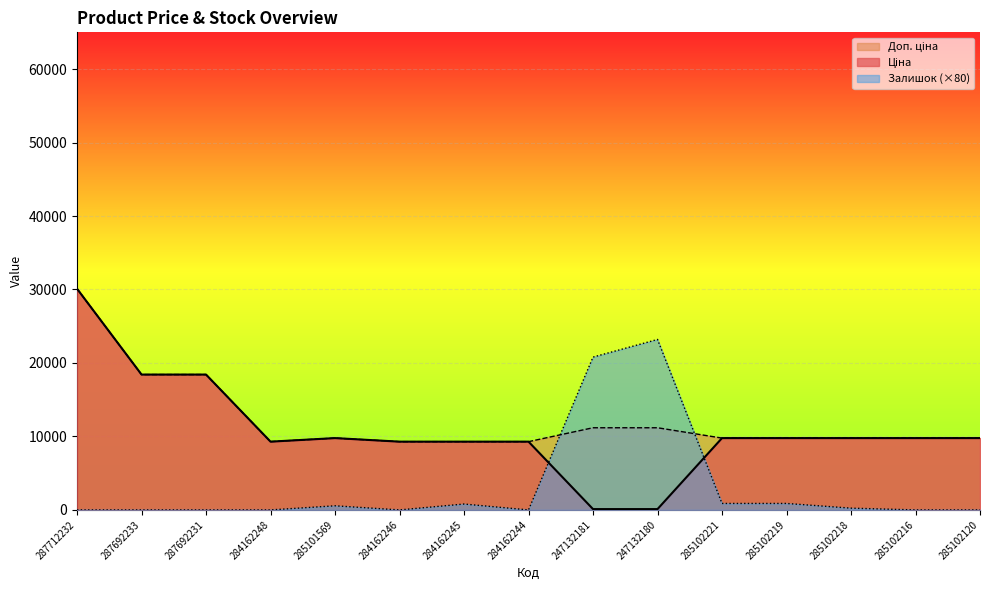

True or false: Доп. ціна and Ціна cross at least once.

False